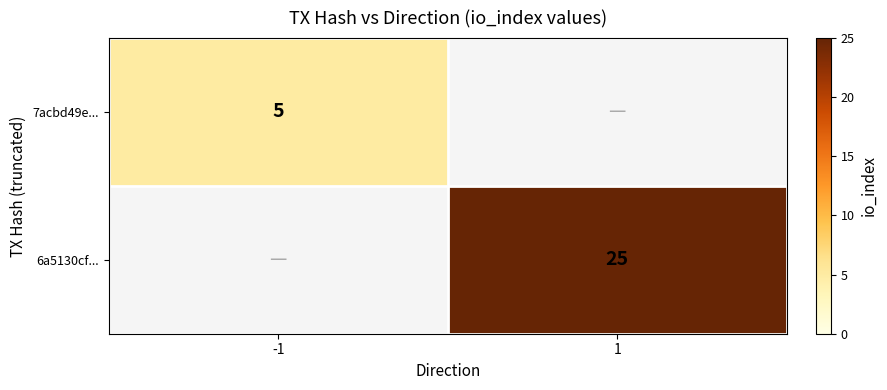

The 6a5130cf... series shows 25 at 1. True or false?

True